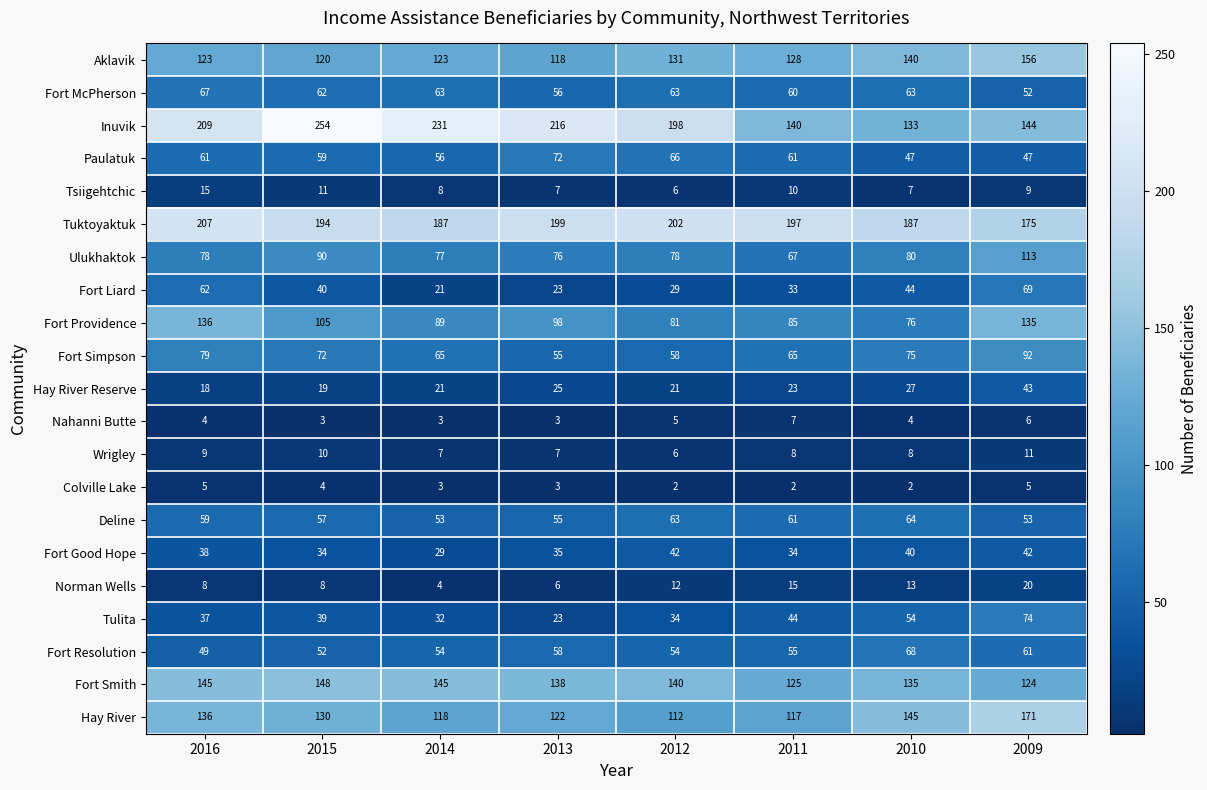

At how many categories does at least one series exceed 58?

8